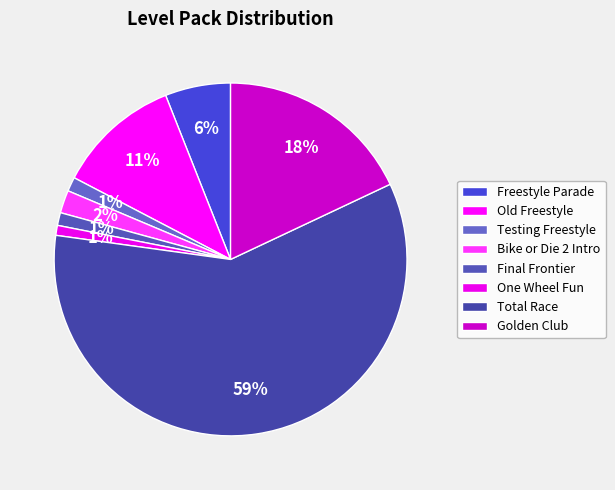

Is it true that Testing Freestyle is 12% of the pie?

False